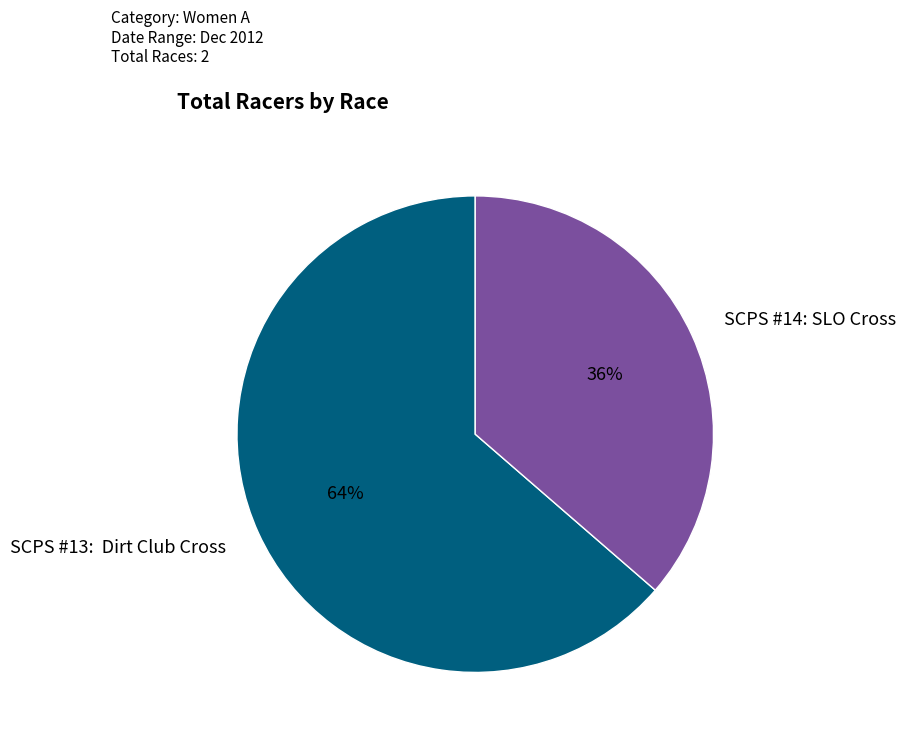

Is there any slice that represents more than half of the pie?

Yes